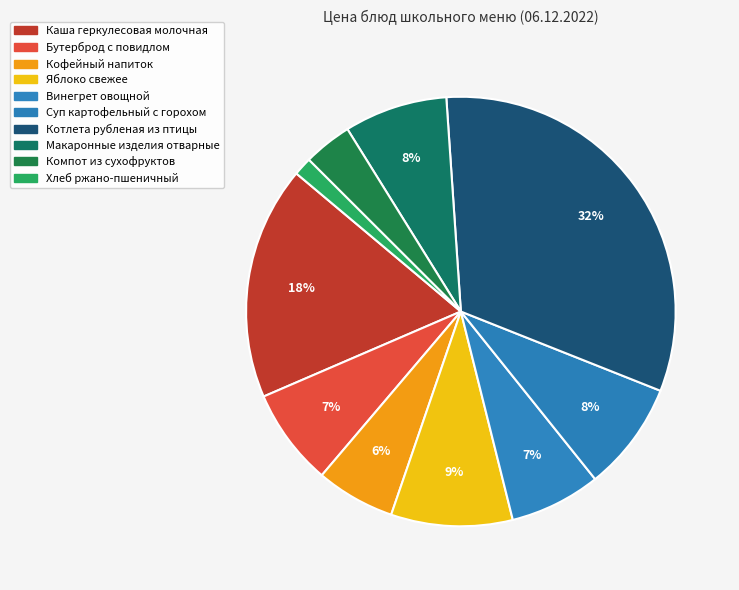

Count the number of slices in the pie.

10